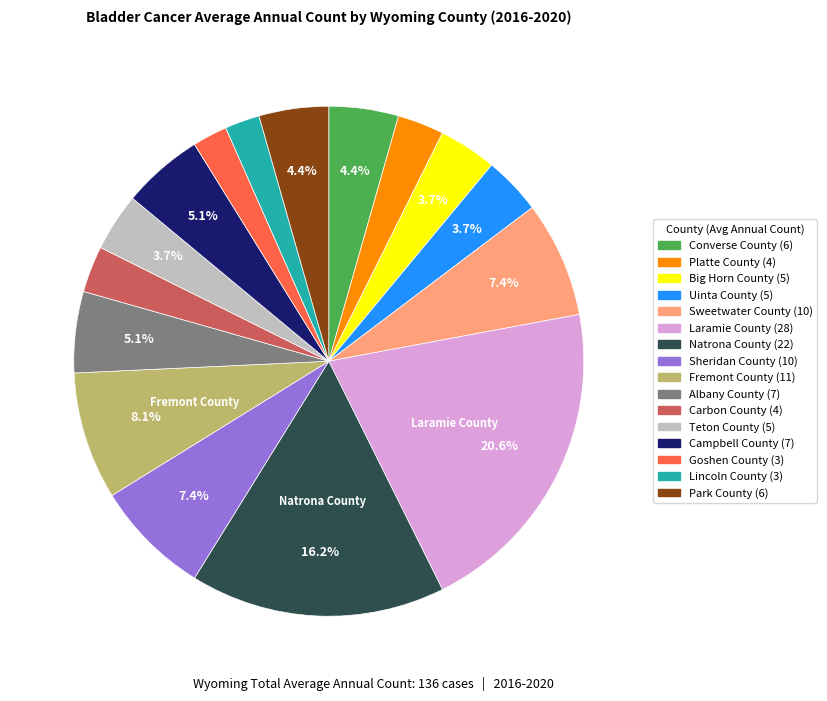

To the nearest percent, what percentage of the pie is Converse County?

4%